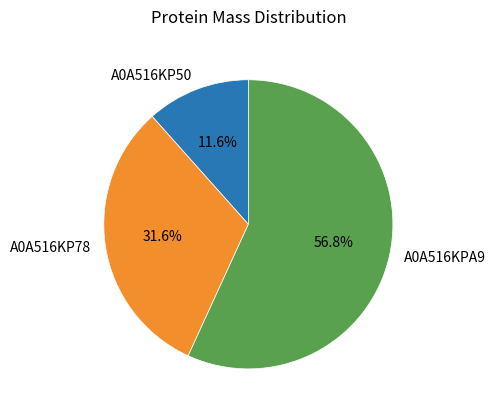

Count the number of slices in the pie.

3